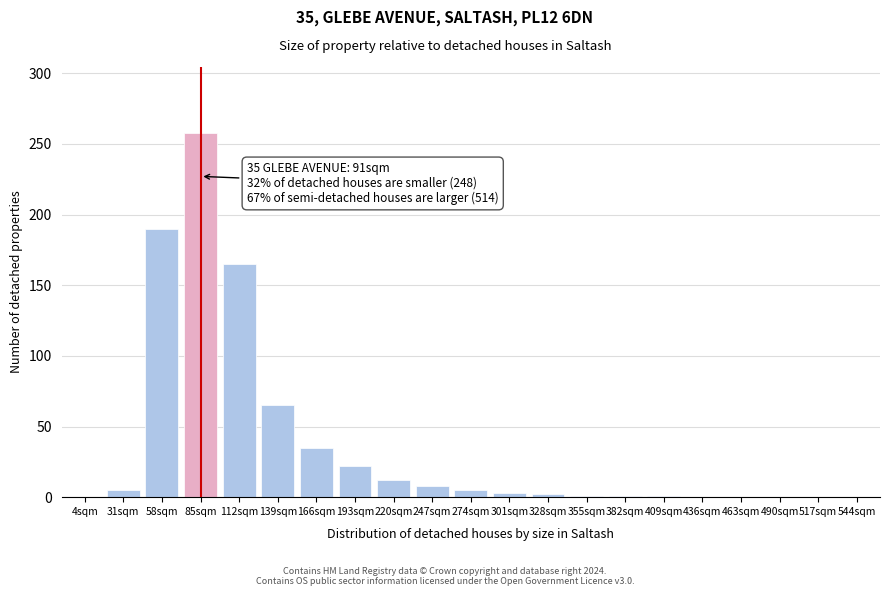

Which has a higher value, 193sqm or 517sqm?

193sqm